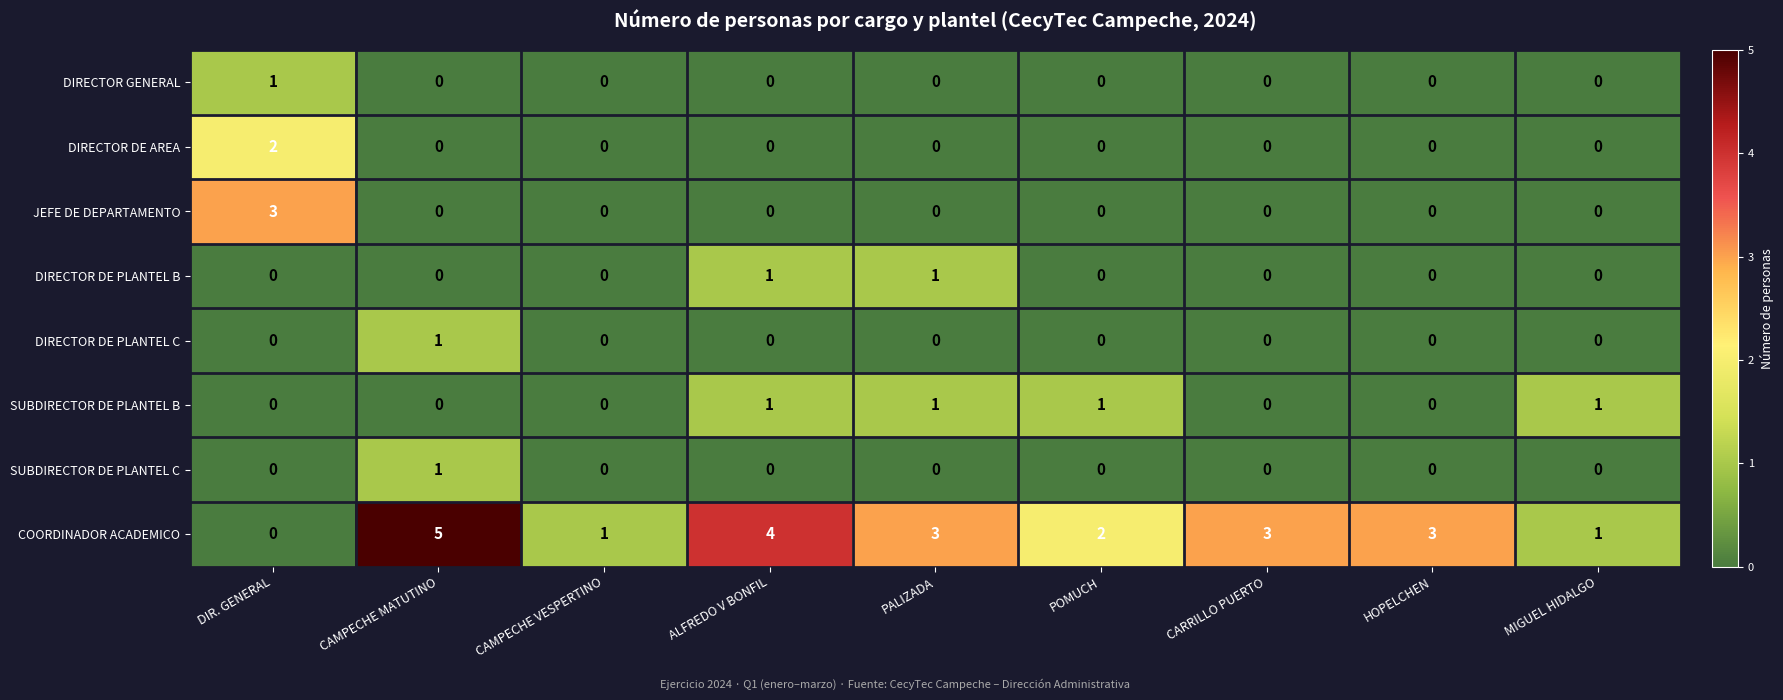

Which category has the highest value across all series?

CAMPECHE MATUTINO